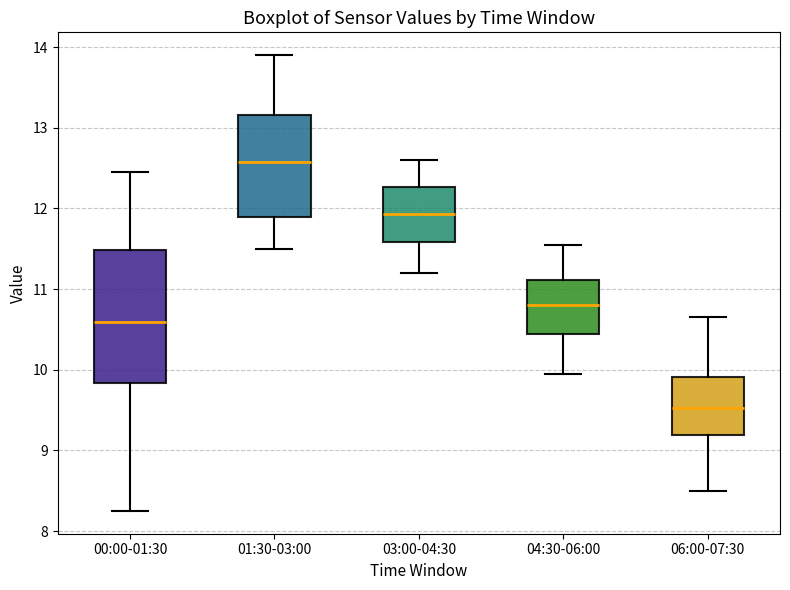

Reading left to right, read every box against the y-axis: the position of its median line, the range the box covers, and the ends of its whiskers. The values are not printed on the chart, so give them approximately, as read against the axis.

00:00-01:30: median 10.6, box 9.8 to 11.5, whiskers 8.3 to 12.5
01:30-03:00: median 12.6, box 11.9 to 13.2, whiskers 11.5 to 13.9
03:00-04:30: median 11.9, box 11.6 to 12.3, whiskers 11.2 to 12.6
04:30-06:00: median 10.8, box 10.4 to 11.1, whiskers 10.0 to 11.6
06:00-07:30: median 9.5, box 9.2 to 9.9, whiskers 8.5 to 10.7